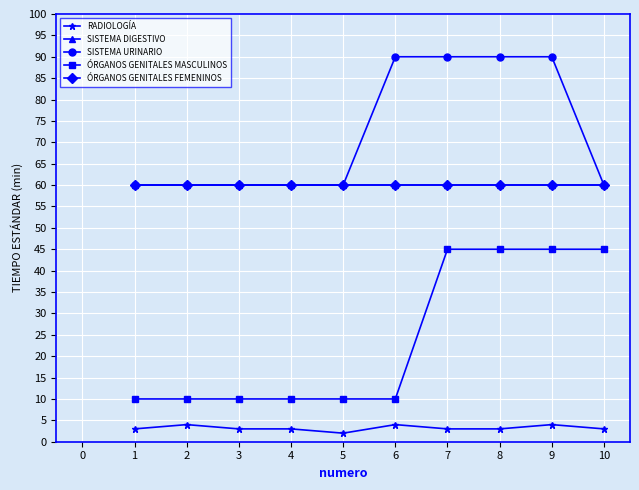

The RADIOLOGÍA series shows 3 at 10. True or false?

True